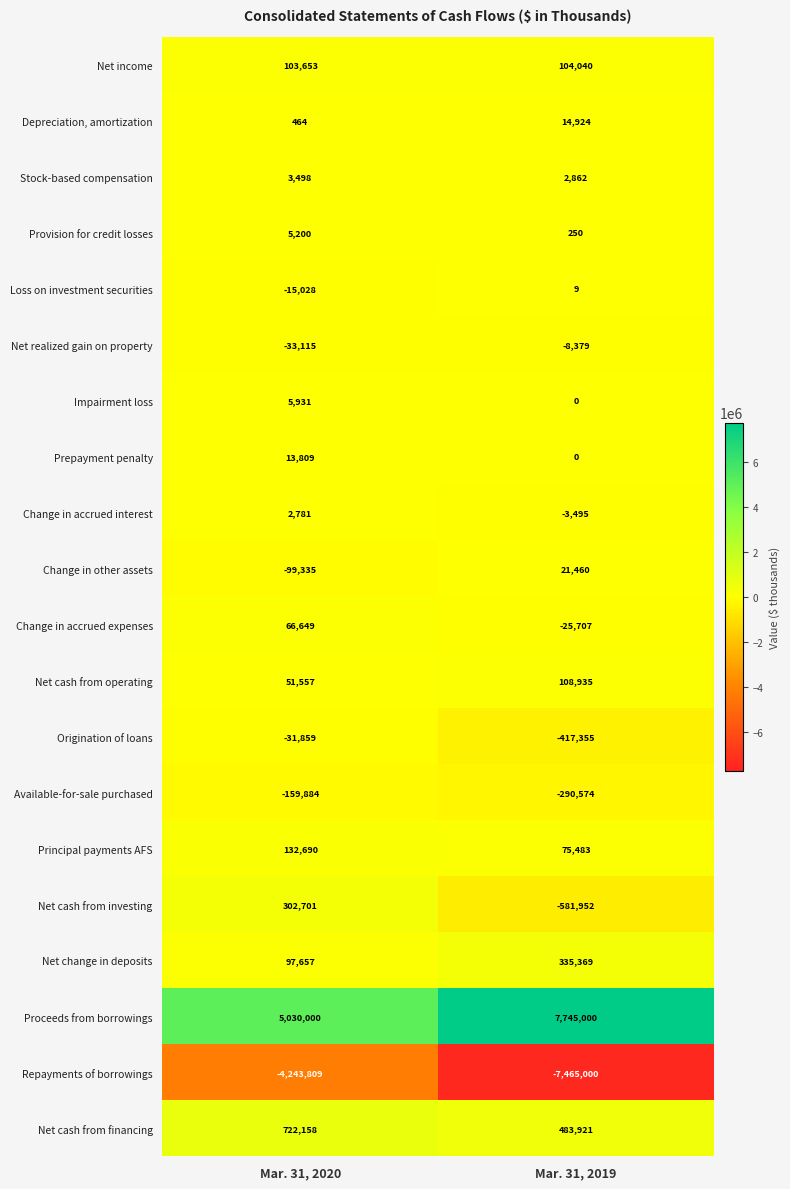

Rank the categories by Origination of loans value from lowest to highest.

Mar. 31, 2019, Mar. 31, 2020